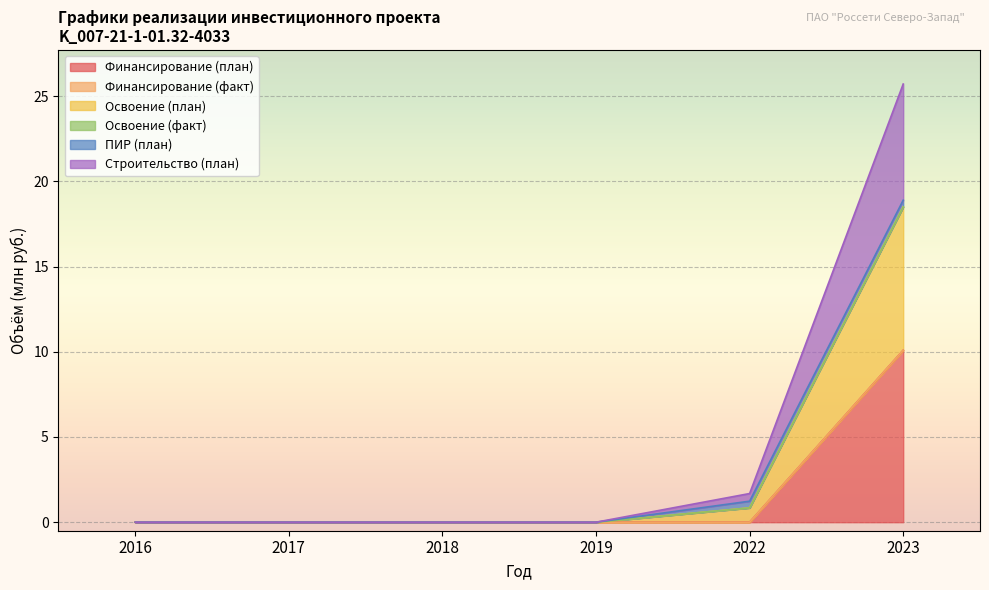

The Освоение (план) series shows 11.0 at 2016. True or false?

False